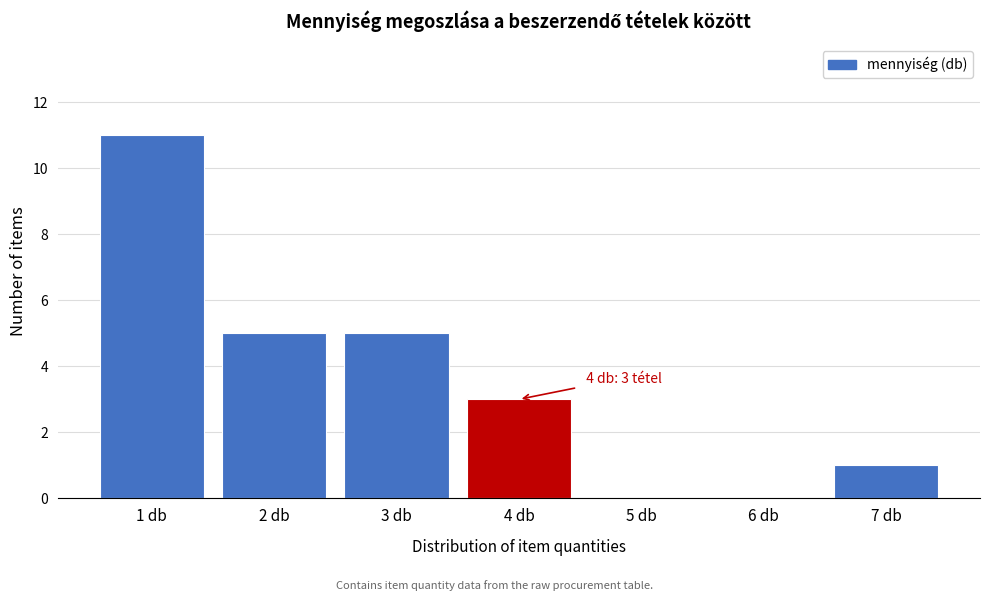

Which range on the x-axis has the tallest bar?

0.5 to 1.5